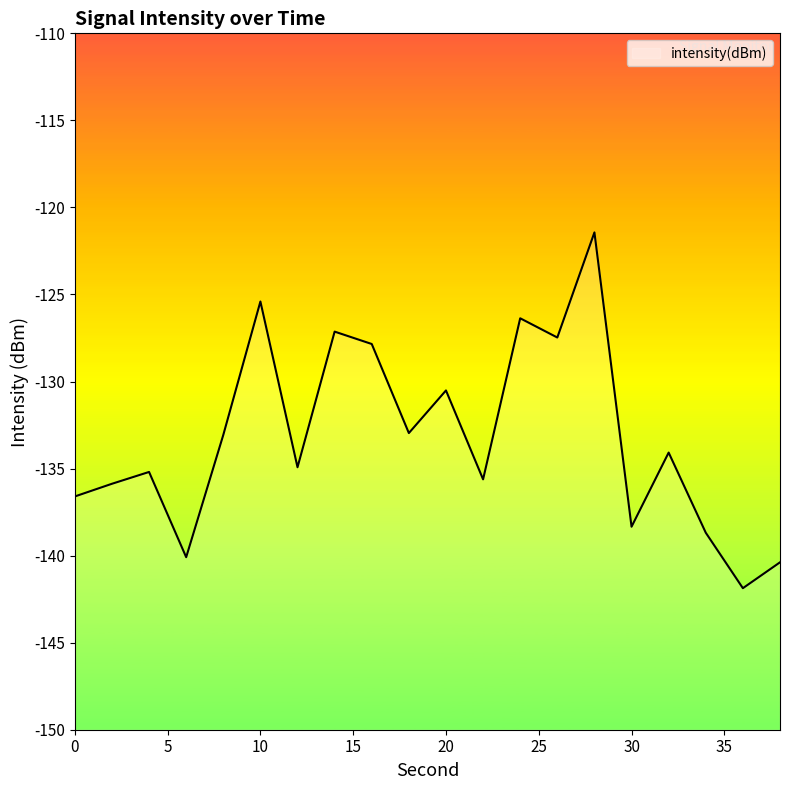

What is the smallest value displayed?

-141.9